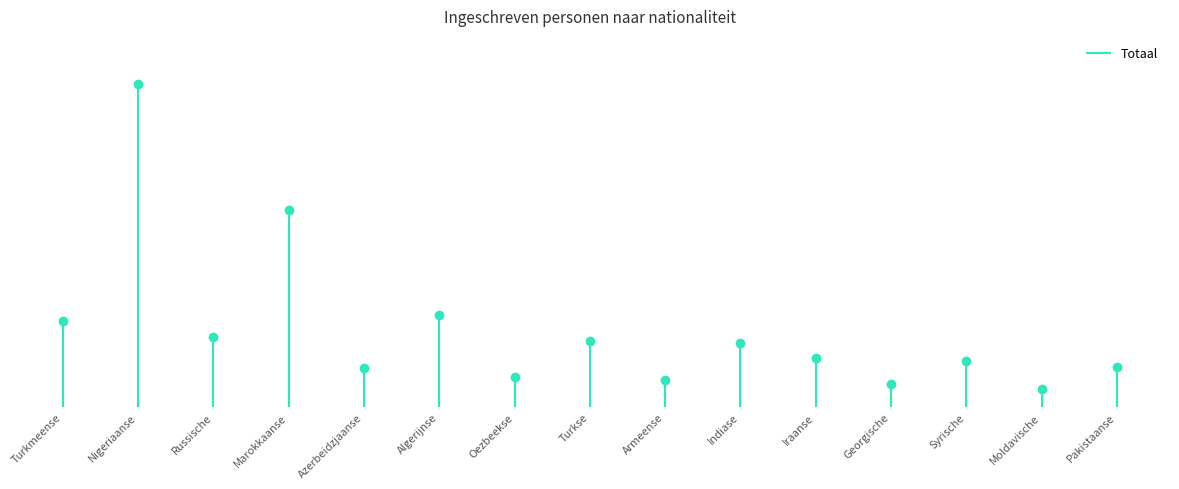

What is the label of the 11th point from the left?

Iraanse